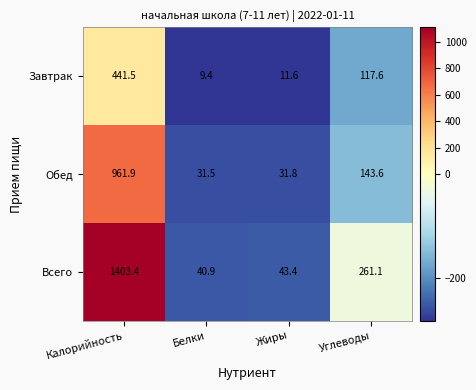

How many data points in Обед are above 143?

2